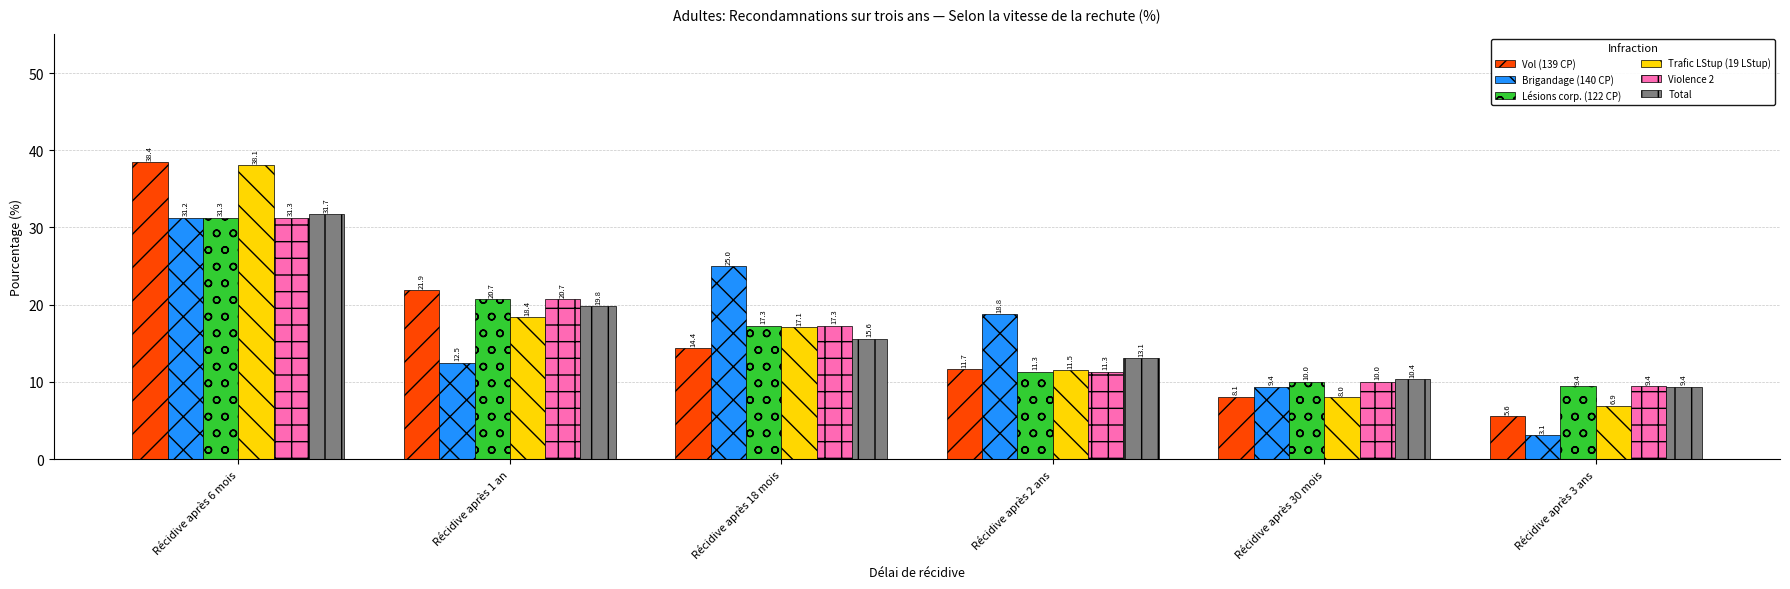

At which category does the chart reach its peak across all series?

Récidive après 6 mois